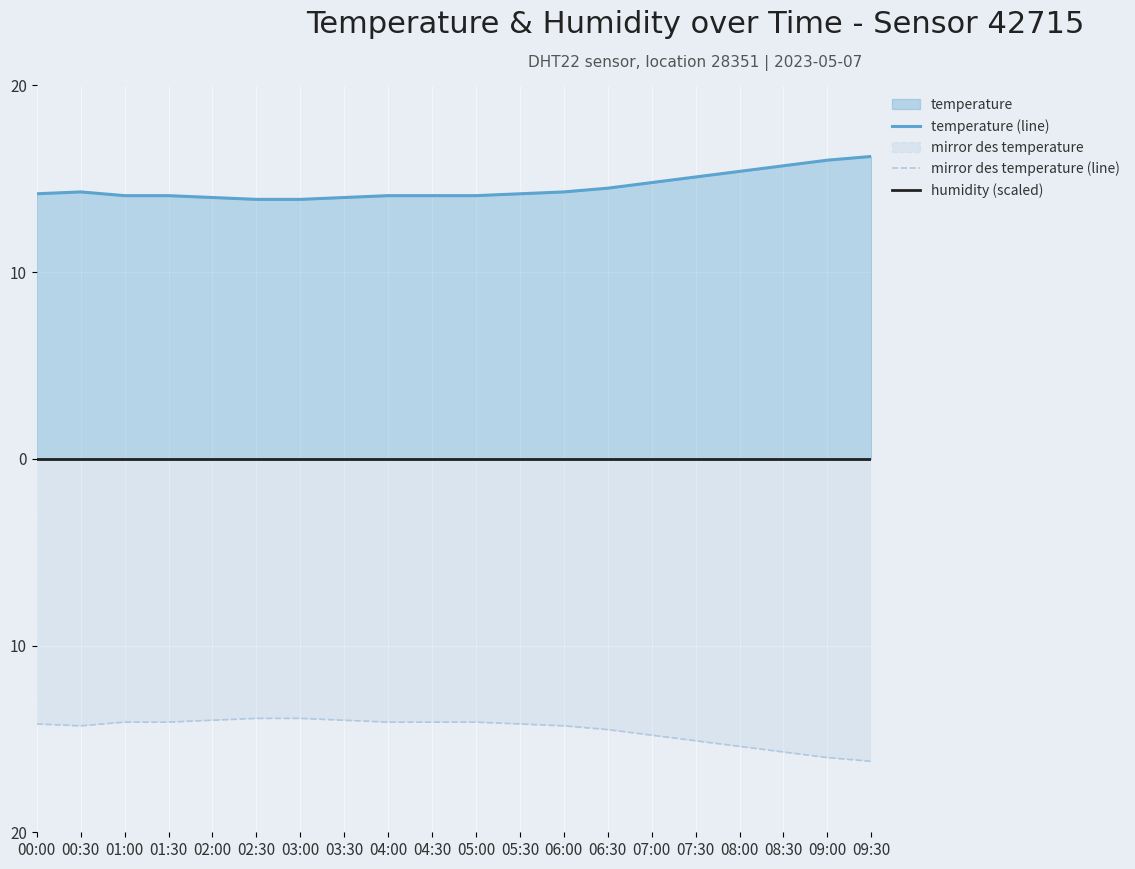

Between 01:00 and 02:00, which series saw the biggest shift?

temperature (line)